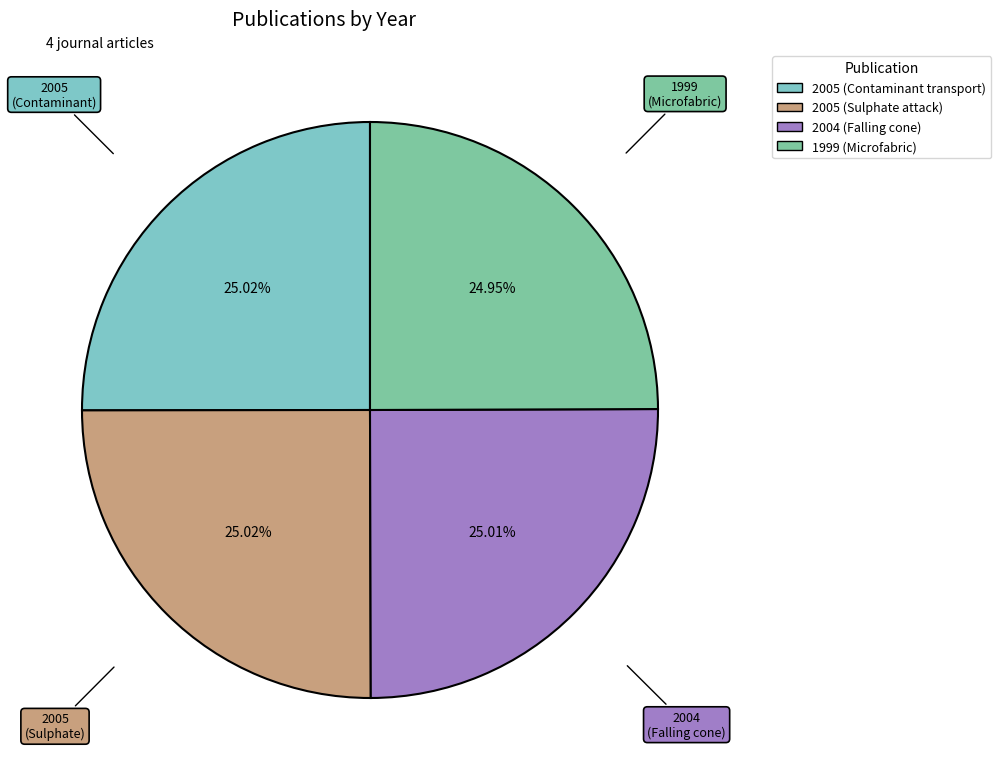

Does any single category account for the majority?

No